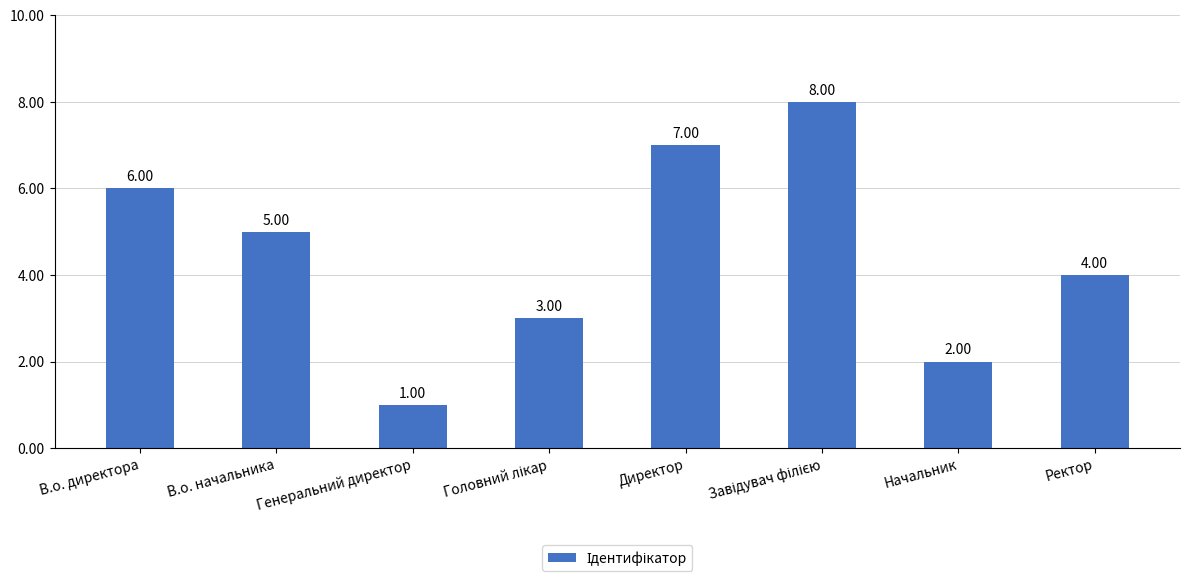

Does the chart contain any negative values?

No